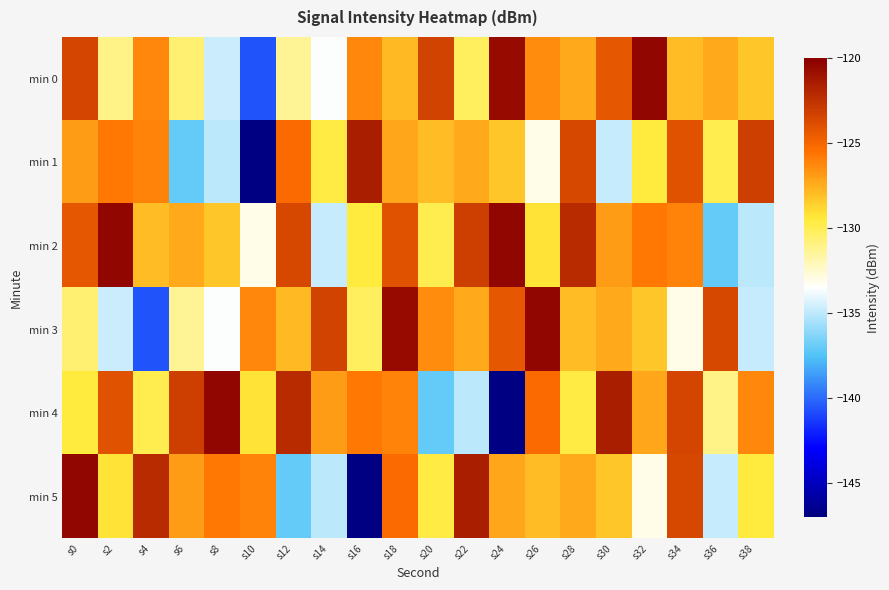

Reading left to right, extract all data points from this chart.

min 0: s0=-123.4	s2=-131.0	s4=-126.3	s6=-130.6	s8=-134.7	s10=-140.7	s12=-131.3	s14=-133.6	s16=-126.3	s18=-127.9	s20=-123.4	s22=-130.1	s24=-120.6	s26=-126.4	s28=-127.3	s30=-124.3	s32=-120.4	s34=-128.0	s36=-127.3	s38=-128.3
min 1: s0=-126.9	s2=-125.8	s4=-126.1	s6=-137.0	s8=-135.0	s10=-146.8	s12=-125.2	s14=-129.7	s16=-121.5	s18=-127.3	s20=-128.0	s22=-127.3	s24=-128.3	s26=-133.0	s28=-123.5	s30=-134.8	s32=-129.5	s34=-124.0	s36=-129.8	s38=-123.1
min 2: s0=-124.3	s2=-120.4	s4=-128.0	s6=-127.3	s8=-128.3	s10=-133.0	s12=-123.5	s14=-134.8	s16=-129.5	s18=-124.0	s20=-129.8	s22=-123.1	s24=-120.3	s26=-129.2	s28=-122.1	s30=-126.9	s32=-125.8	s34=-126.1	s36=-137.0	s38=-135.0
min 3: s0=-130.6	s2=-134.7	s4=-140.7	s6=-131.3	s8=-133.6	s10=-126.3	s12=-127.9	s14=-123.4	s16=-130.1	s18=-120.6	s20=-126.4	s22=-127.3	s24=-124.3	s26=-120.4	s28=-128.0	s30=-127.3	s32=-128.3	s34=-133.0	s36=-123.5	s38=-134.8
min 4: s0=-129.5	s2=-124.0	s4=-129.8	s6=-123.1	s8=-120.3	s10=-129.2	s12=-122.1	s14=-126.9	s16=-125.8	s18=-126.1	s20=-137.0	s22=-135.0	s24=-146.8	s26=-125.2	s28=-129.7	s30=-121.5	s32=-127.3	s34=-123.4	s36=-131.0	s38=-126.3
min 5: s0=-120.3	s2=-129.2	s4=-122.1	s6=-126.9	s8=-125.8	s10=-126.1	s12=-137.0	s14=-135.0	s16=-146.8	s18=-125.2	s20=-129.7	s22=-121.5	s24=-127.3	s26=-128.0	s28=-127.3	s30=-128.3	s32=-133.0	s34=-123.5	s36=-134.8	s38=-129.5